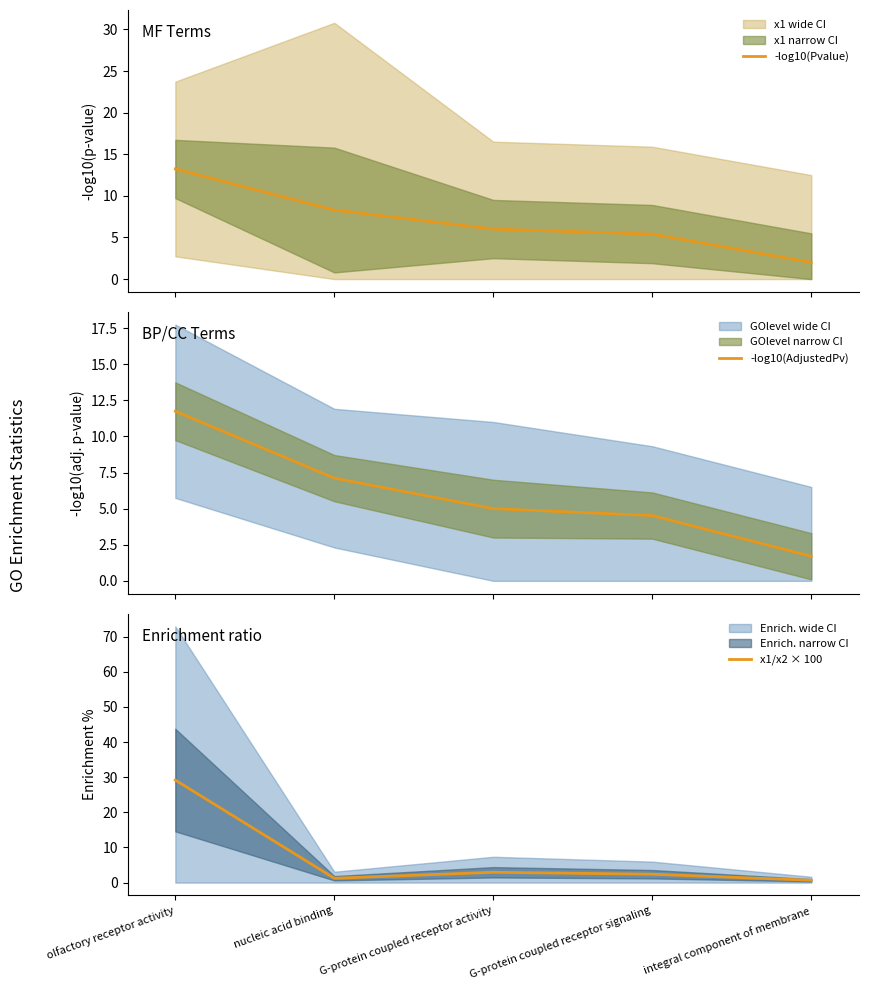

What is the average value of the -log10(Pvalue) series?

7.0